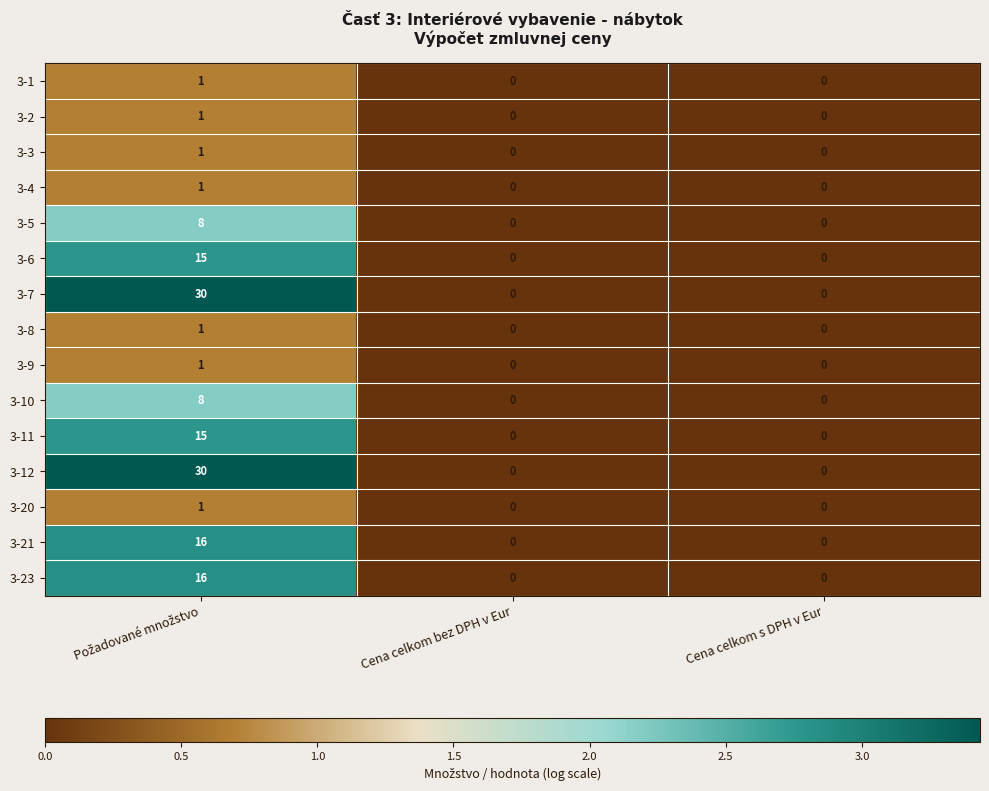

What is the average value of the 3-10 series?

3